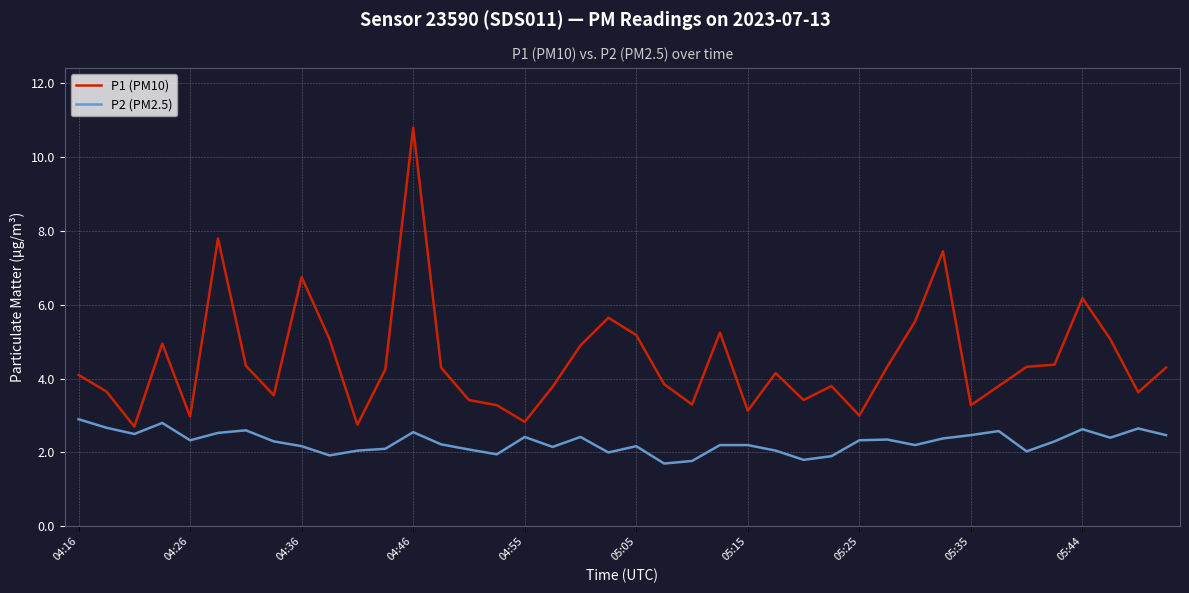

Which series has the widest spread of values?

P1 (PM10)